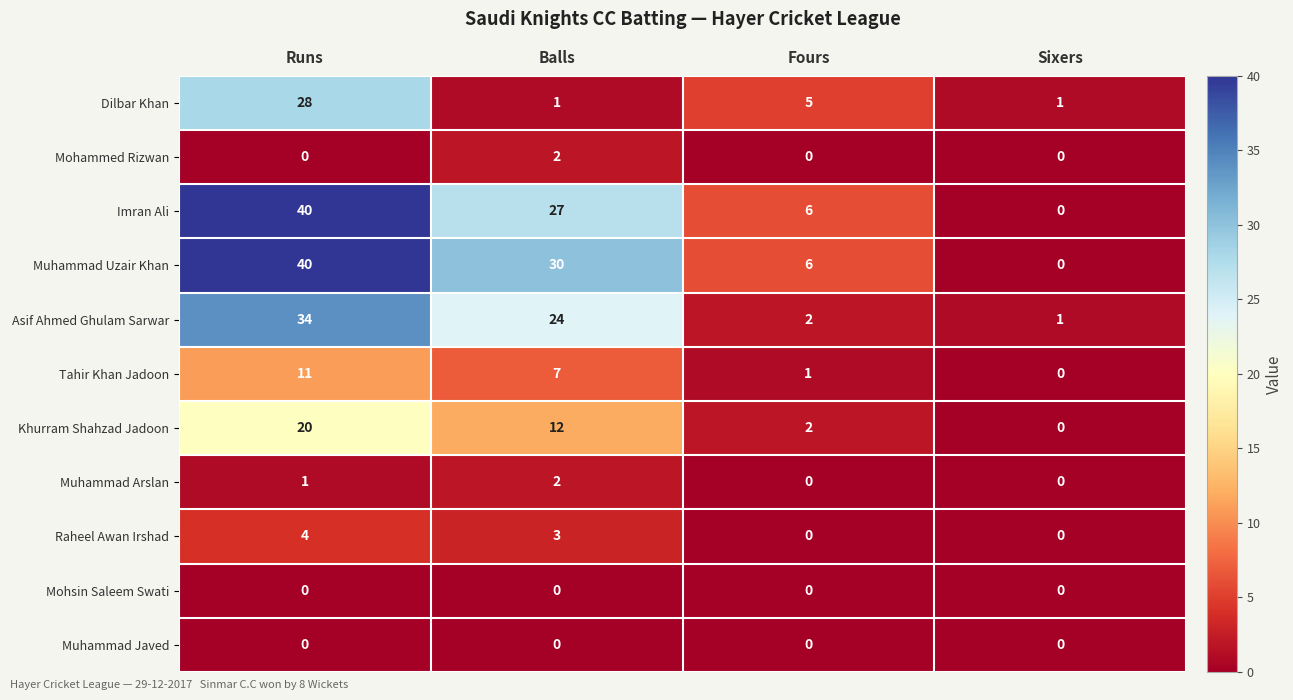

What is the greatest value displayed?

40